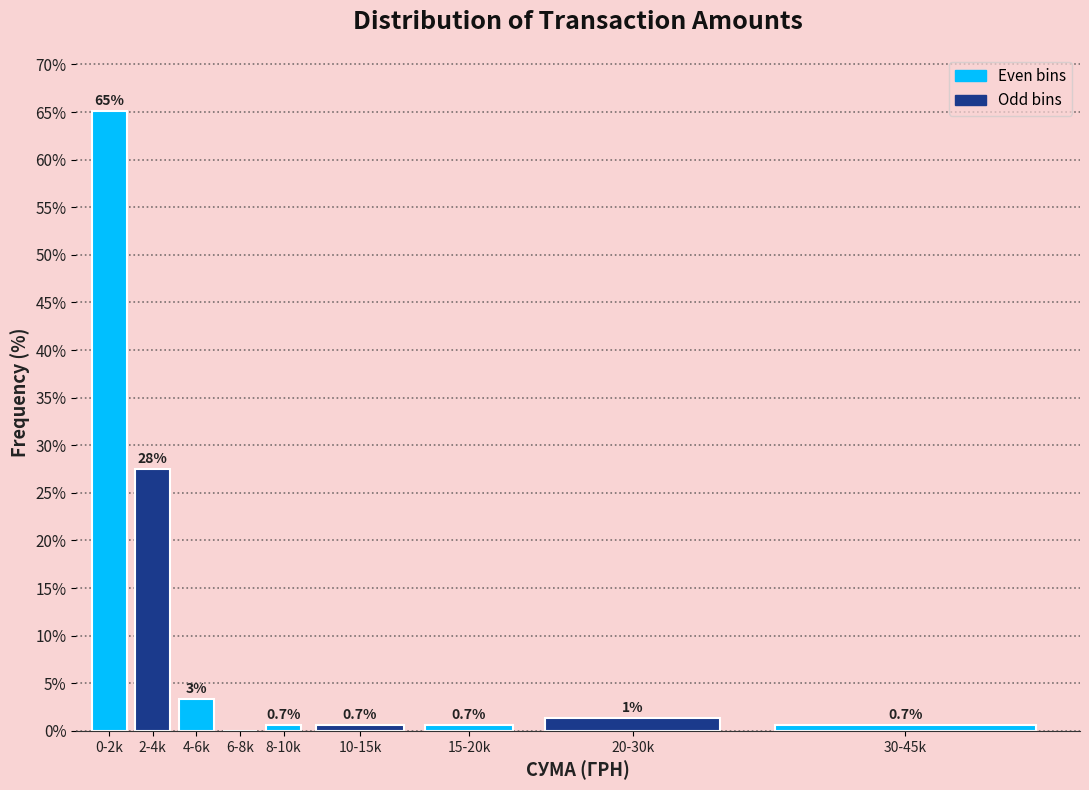

Is it true that the value at 10-15k is 0.7?

True